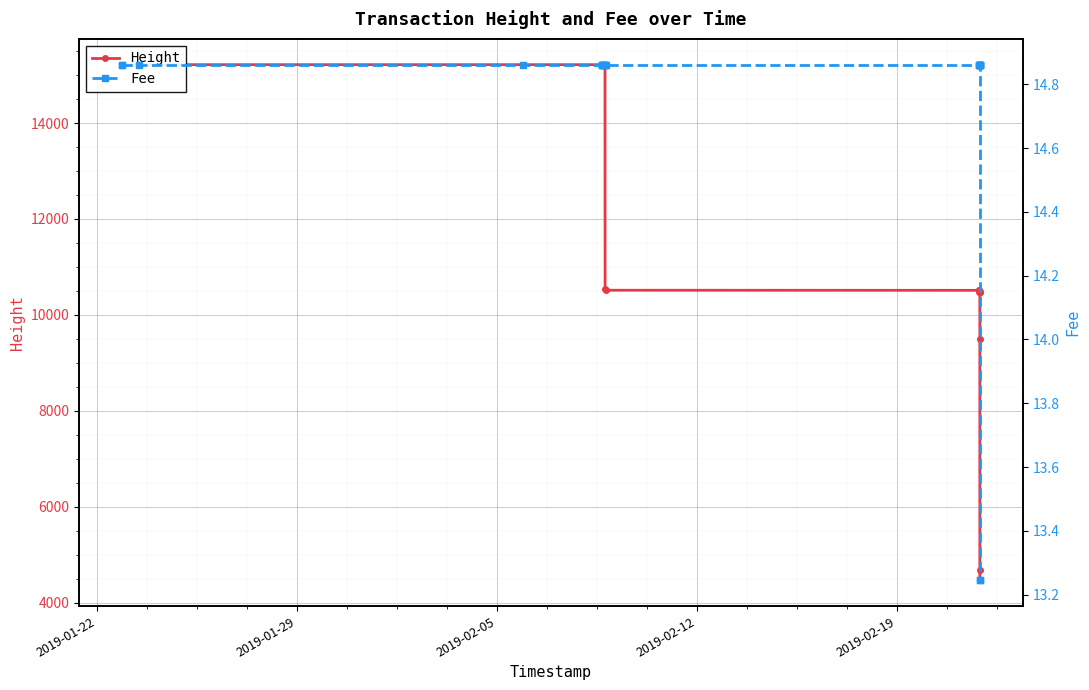

True or false: Height and Fee cross at least once.

False